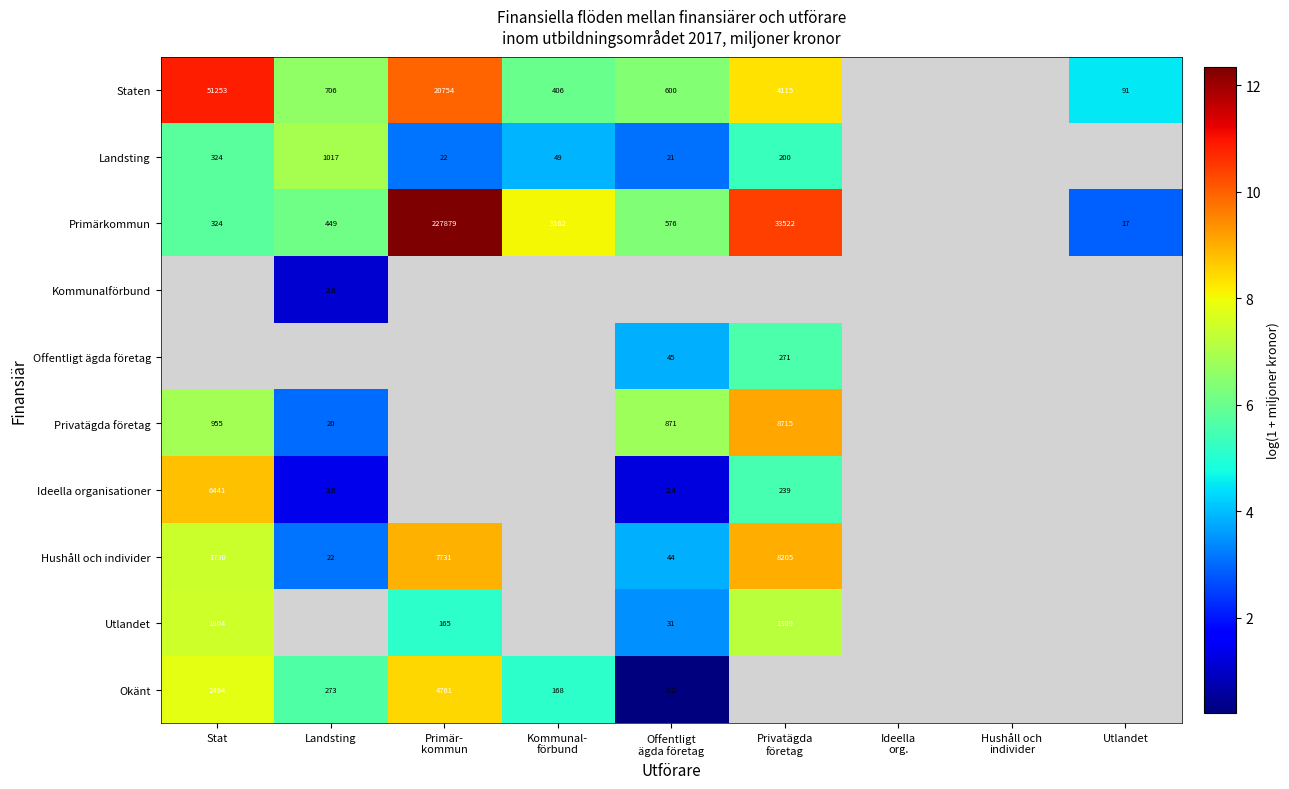

True or false: Staten has a value of 706.0 at Landsting.

True